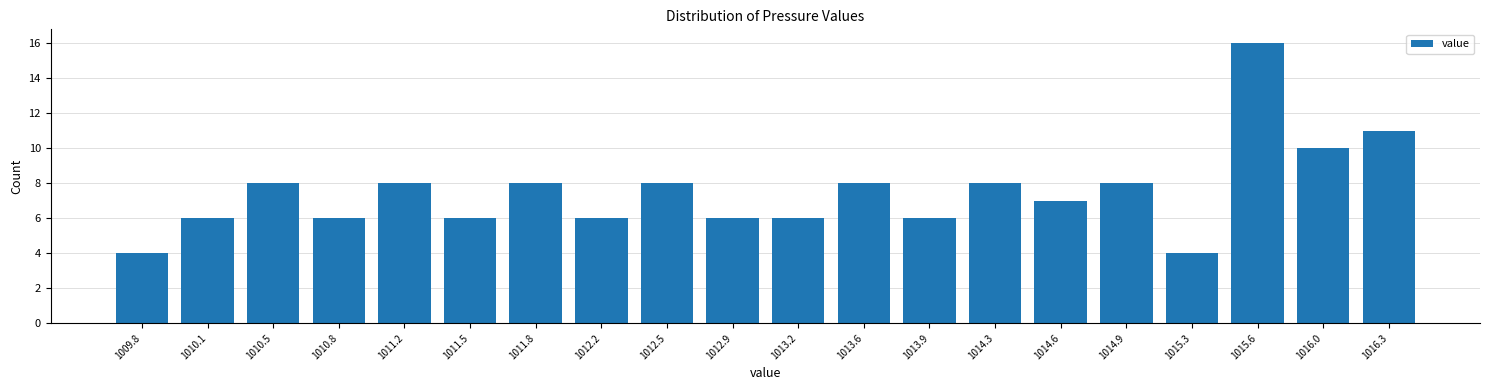

Reading left to right, list all the values displayed in this chart.

1009.8=4	1010.1=6	1010.5=8	1010.8=6	1011.2=8	1011.5=6	1011.8=8	1012.2=6	1012.5=8	1012.9=6	1013.2=6	1013.6=8	1013.9=6	1014.3=8	1014.6=7	1014.9=8	1015.3=4	1015.6=16	1016.0=10	1016.3=11